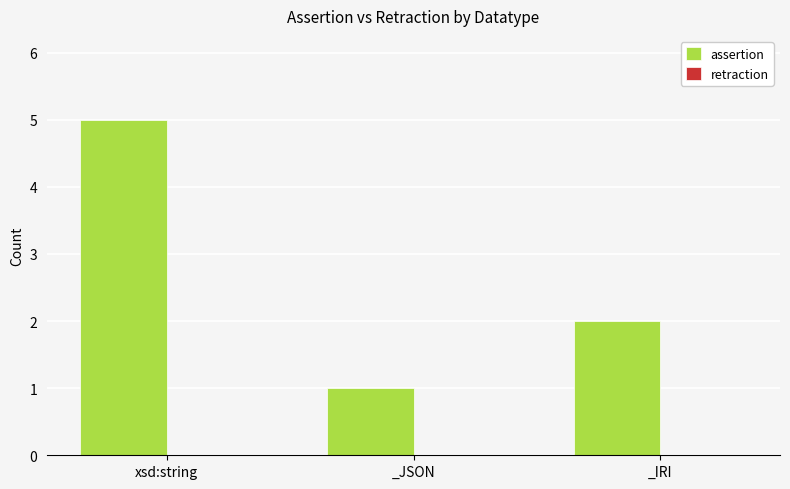

What is the average value?

3